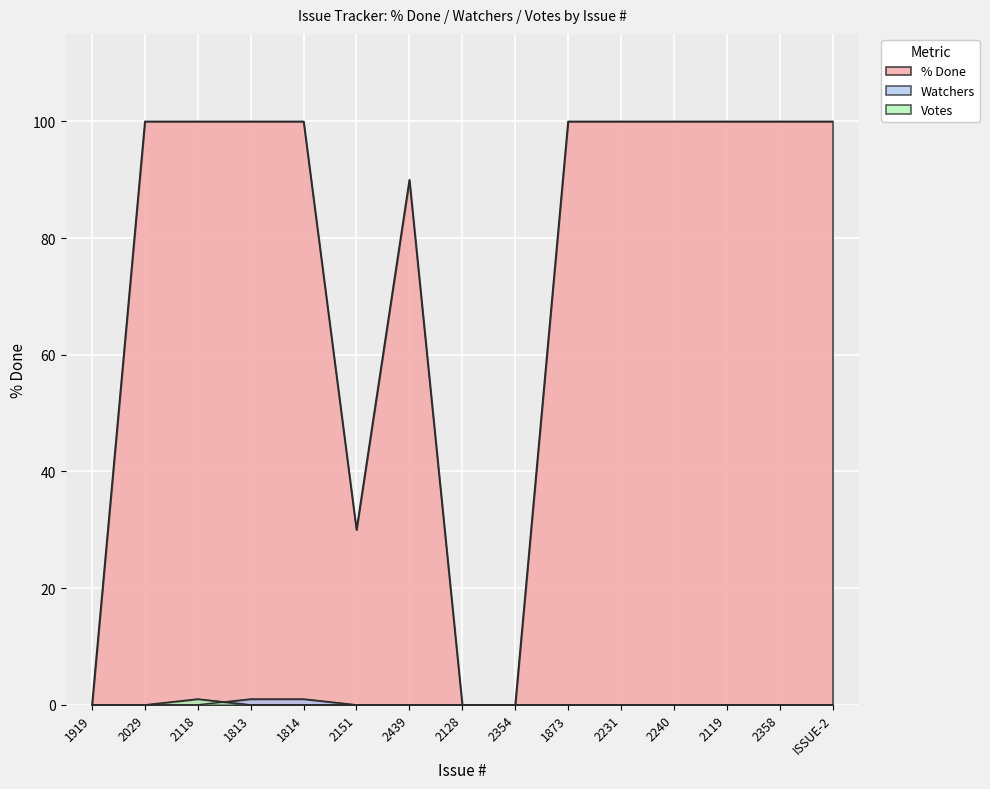

True or false: % Done and Votes intersect in this chart.

False